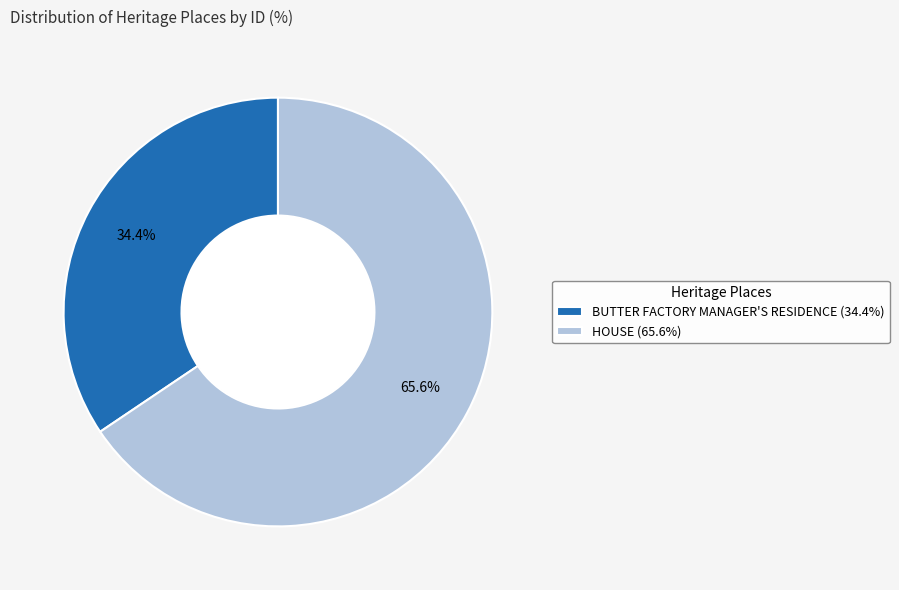

Count the number of slices in the pie.

2